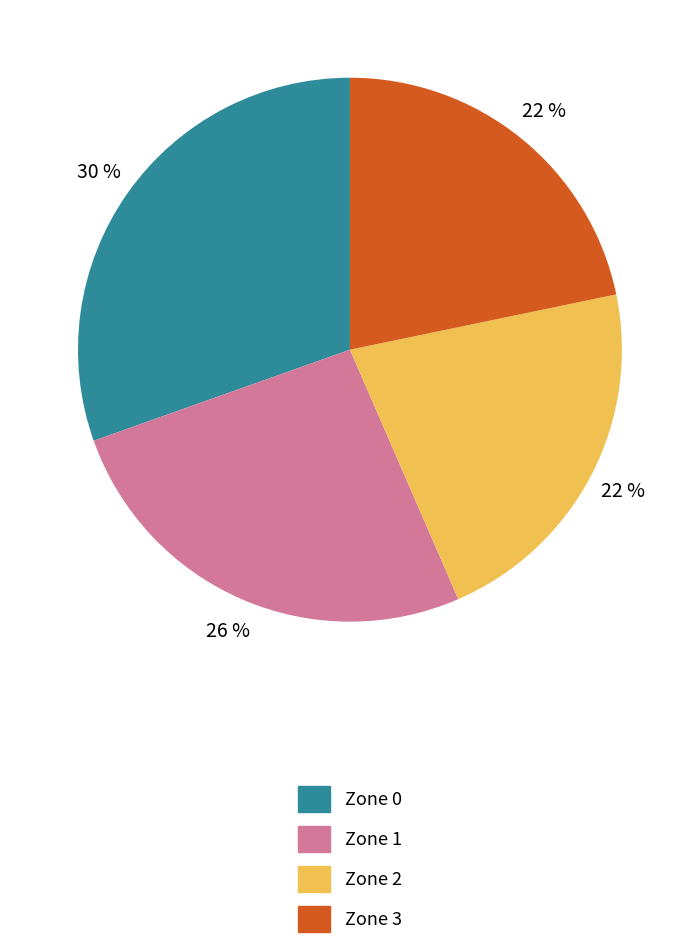

What is the ratio of the value at Zone 0 to the value at Zone 3?

1.4